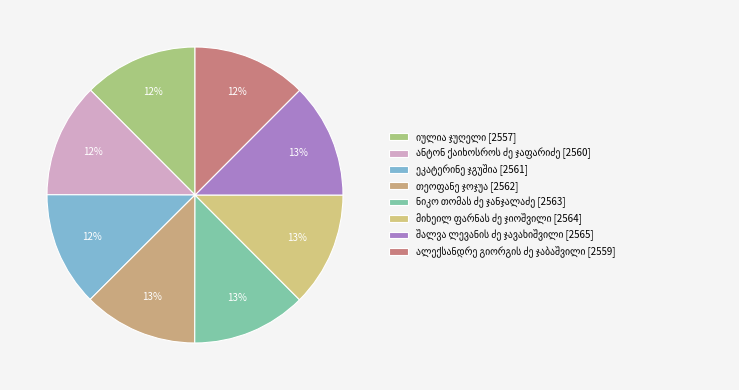

Is მიხეილ ფარნას ძე ჯიოშვილი the majority of the pie?

No